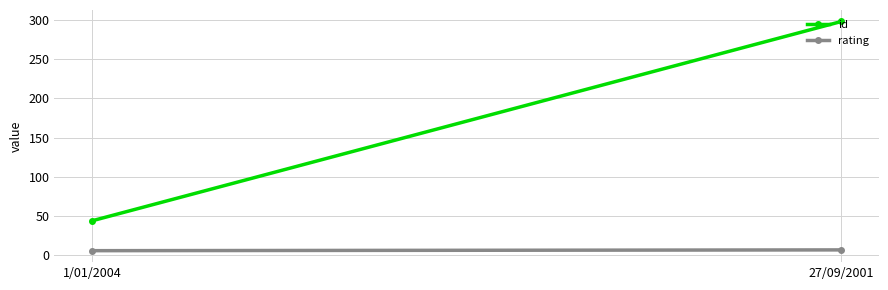

Which has a higher value, 1/01/2004 or 27/09/2001?

27/09/2001